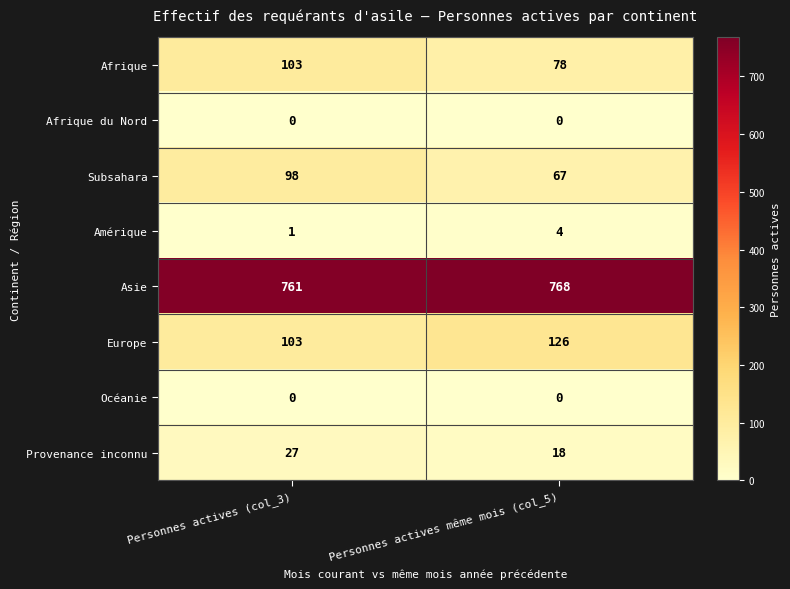

Between Personnes actives (col_3) and Personnes actives même mois (col_5), which series saw the biggest shift?

Subsahara